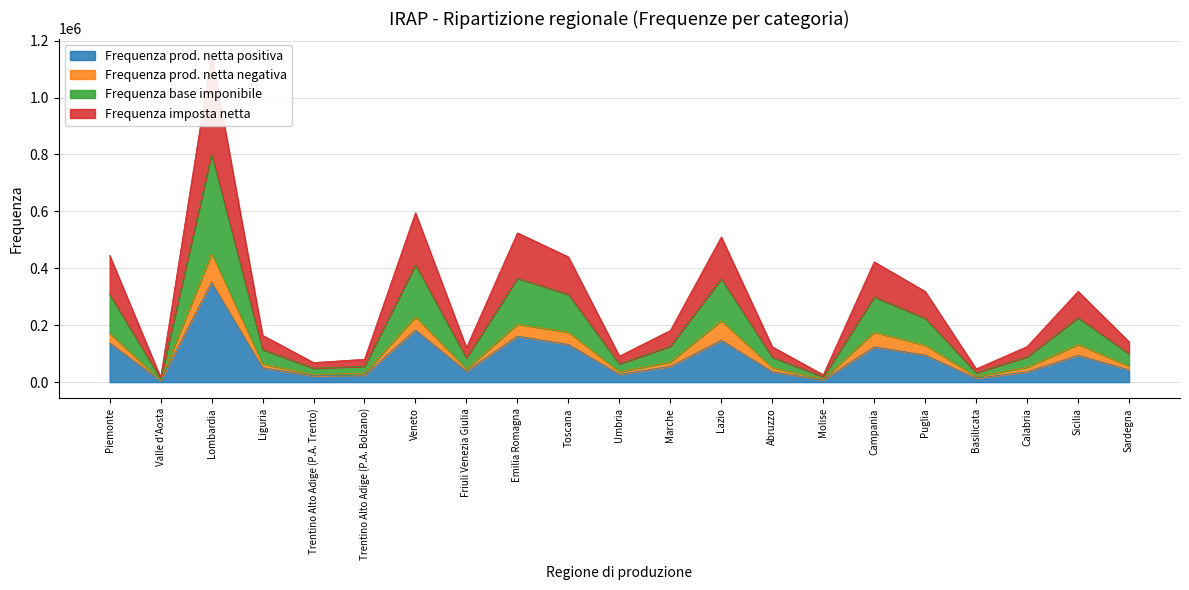

At how many categories does at least one series exceed 667193?

1